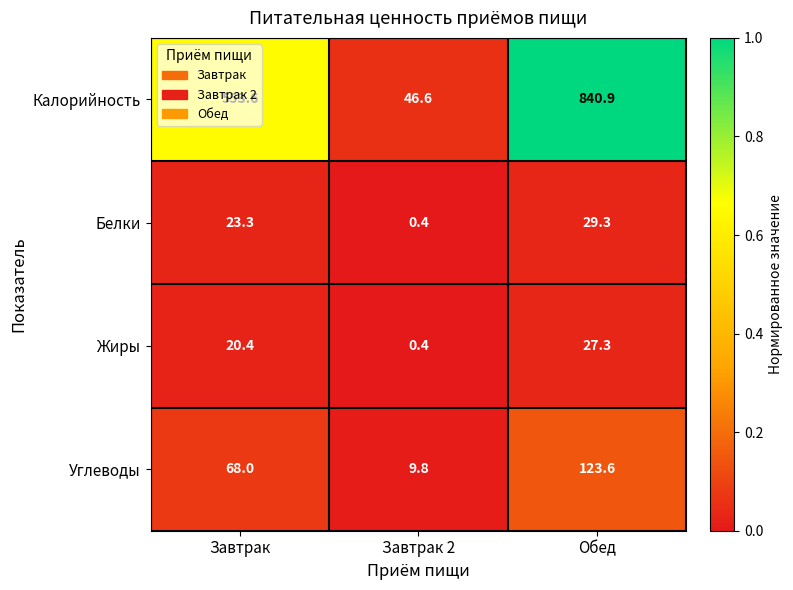

What is the total value across all series at Завтрак?

665.3